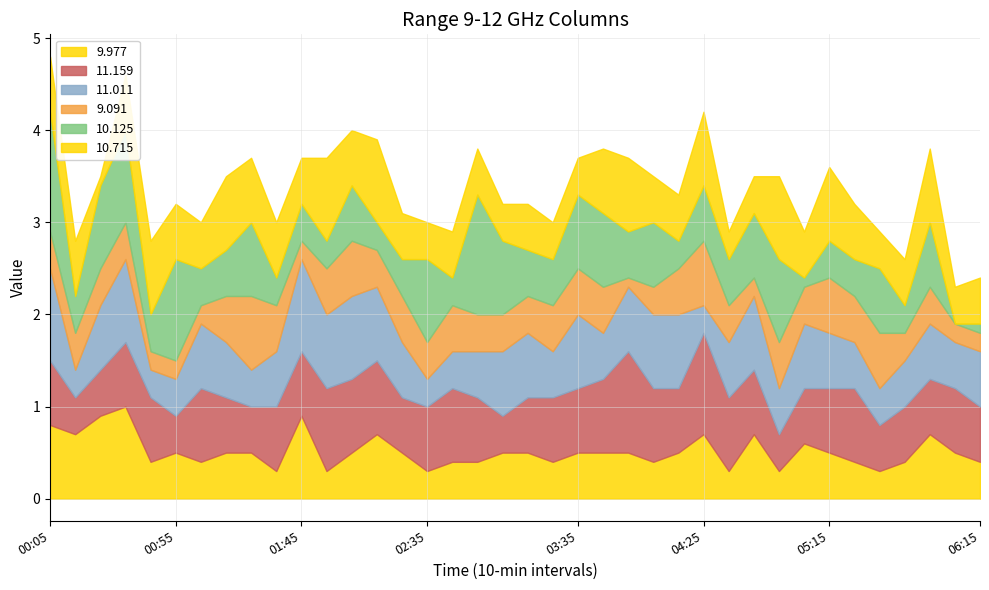

Which series has the largest total across all categories?

11.159